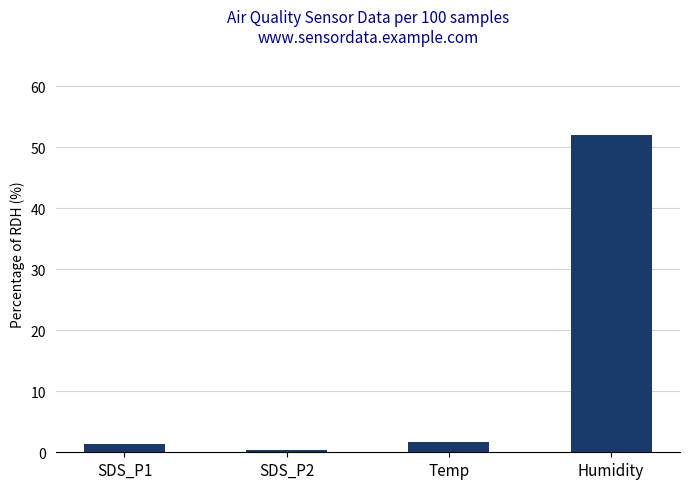

Is it true that the value at SDS_P2 is 0.4?

True